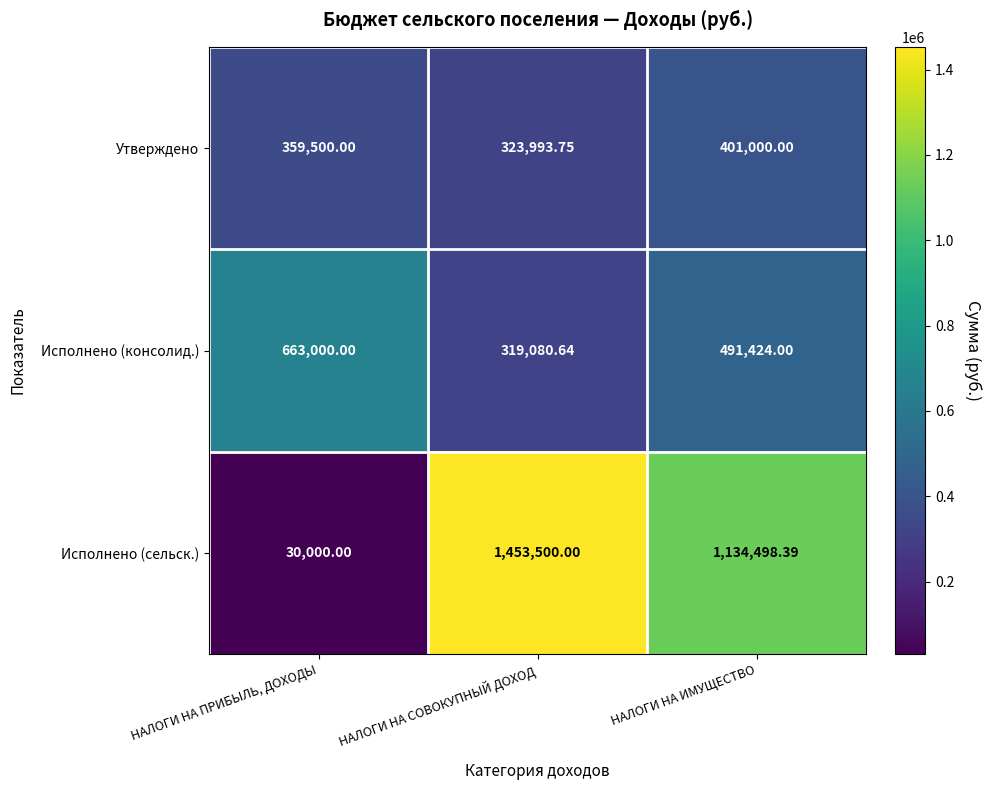

Is the value of Исполнено (сельск.) at НАЛОГИ НА СОВОКУПНЫЙ ДОХОД greater than the value of Утверждено at НАЛОГИ НА ПРИБЫЛЬ, ДОХОДЫ?

Yes